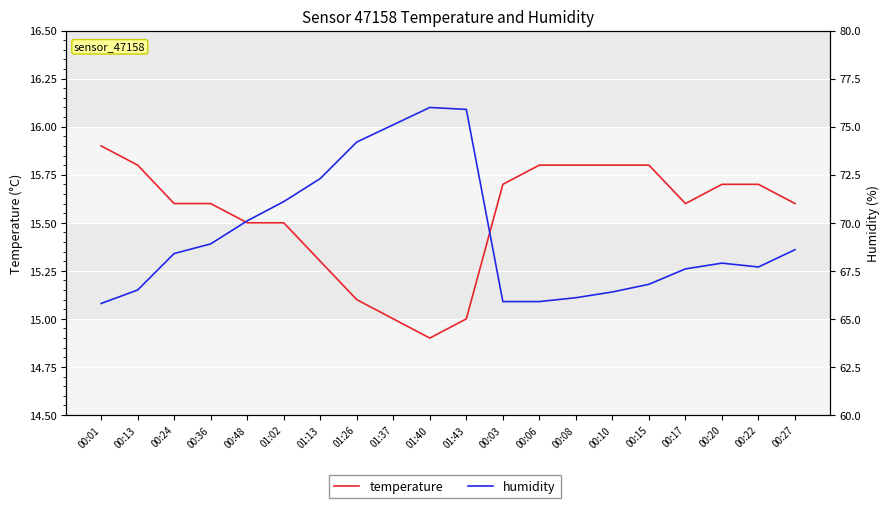

How many lines are shown in the chart?

2